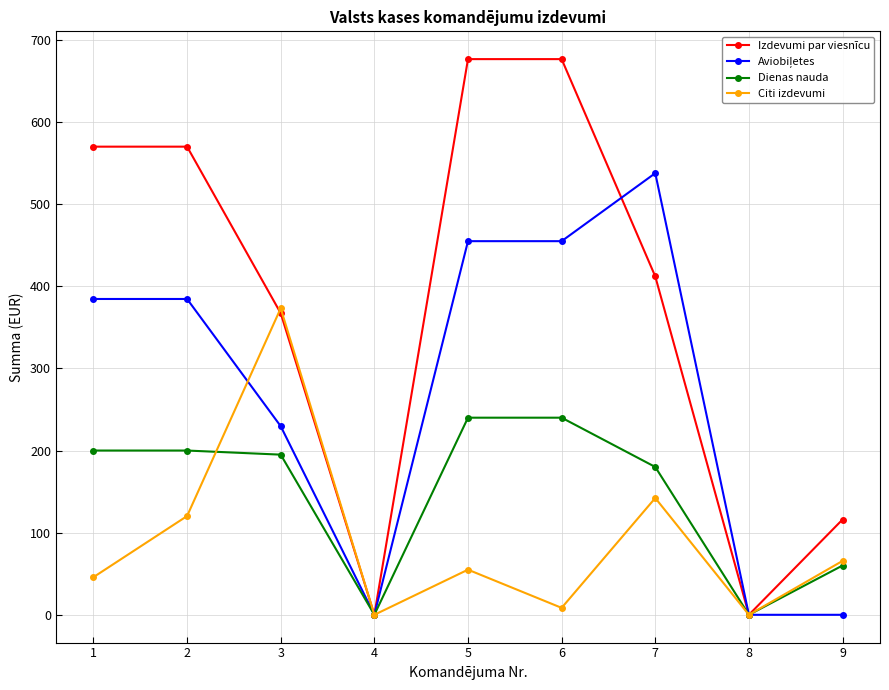

How many lines are shown in the chart?

4